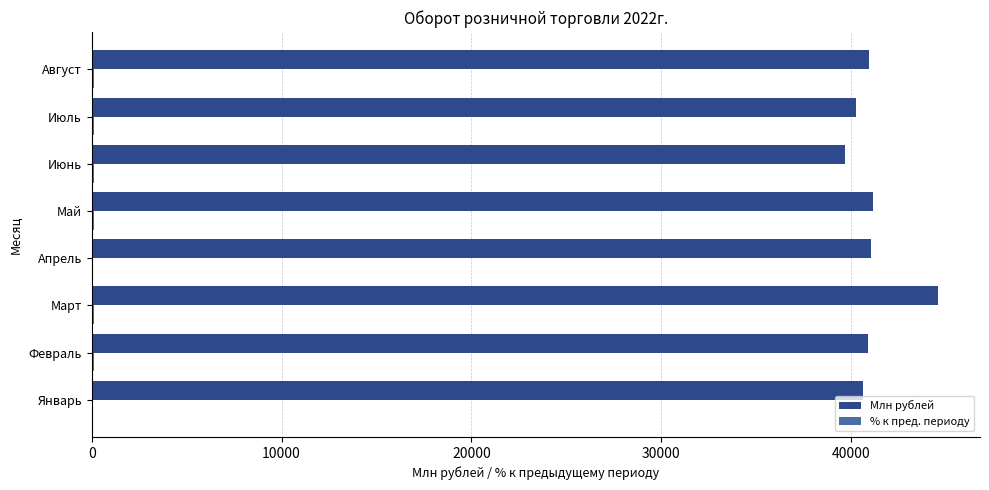

Is it true that Млн рублей equals 40920.5 at Август?

True